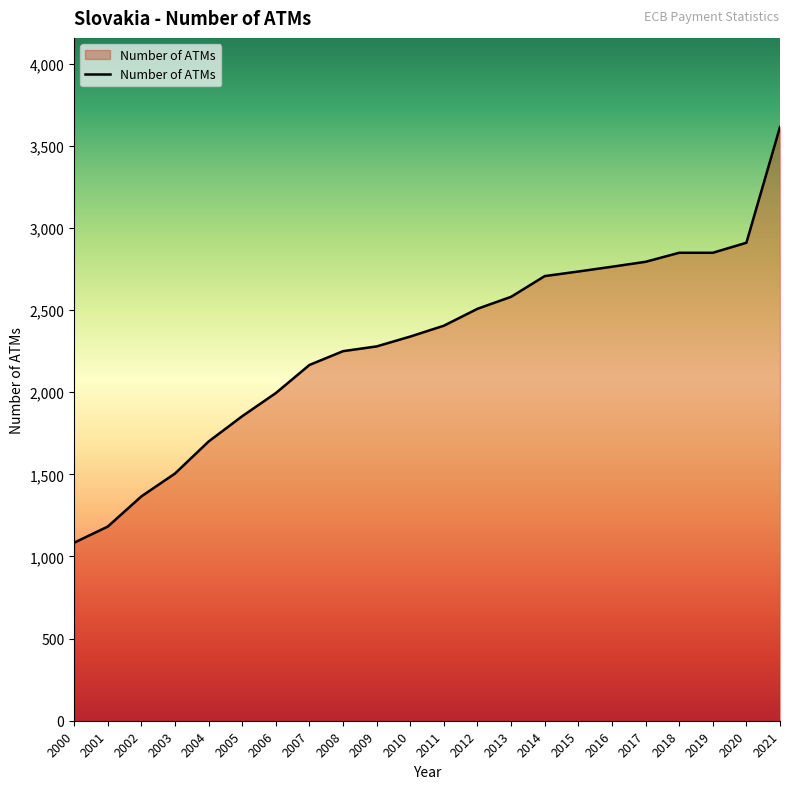

Does the chart have visible grid lines?

No